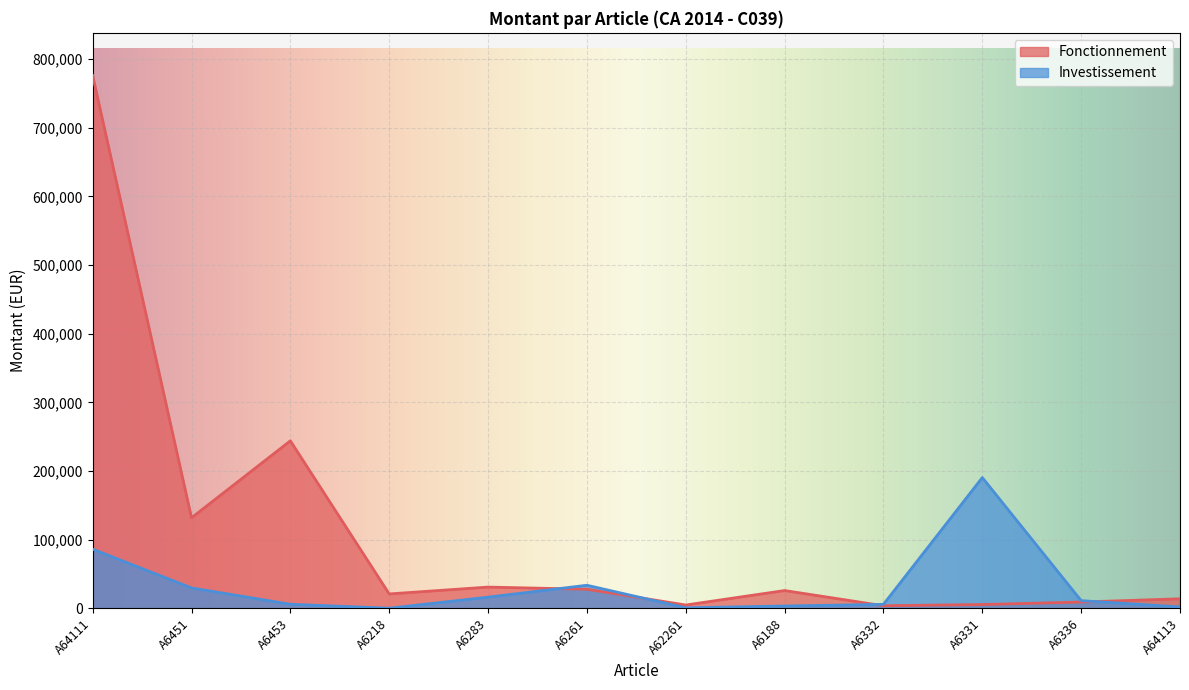

Which has a higher value, A6451 or A6332?

A6451